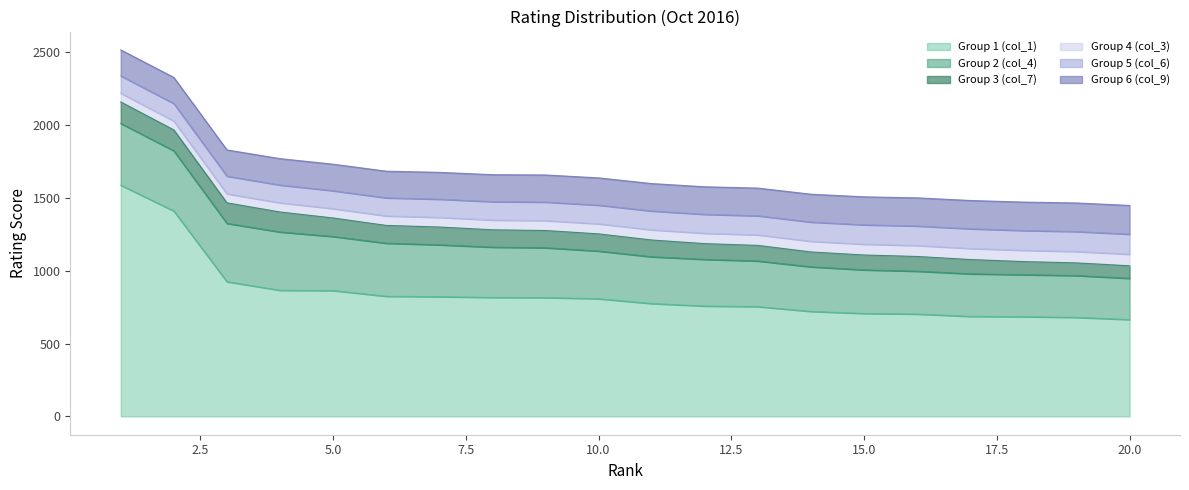

Which series has the largest total across all categories?

Group 1 (col_1)